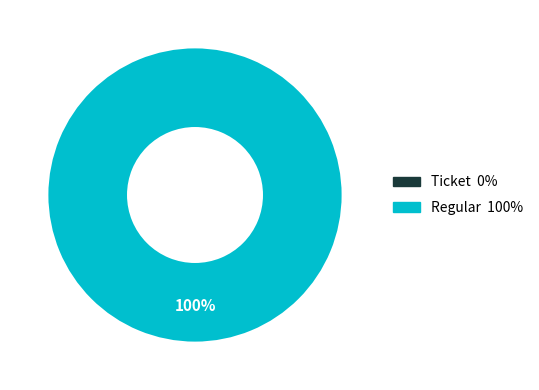

Is there any slice that represents more than half of the pie?

Yes